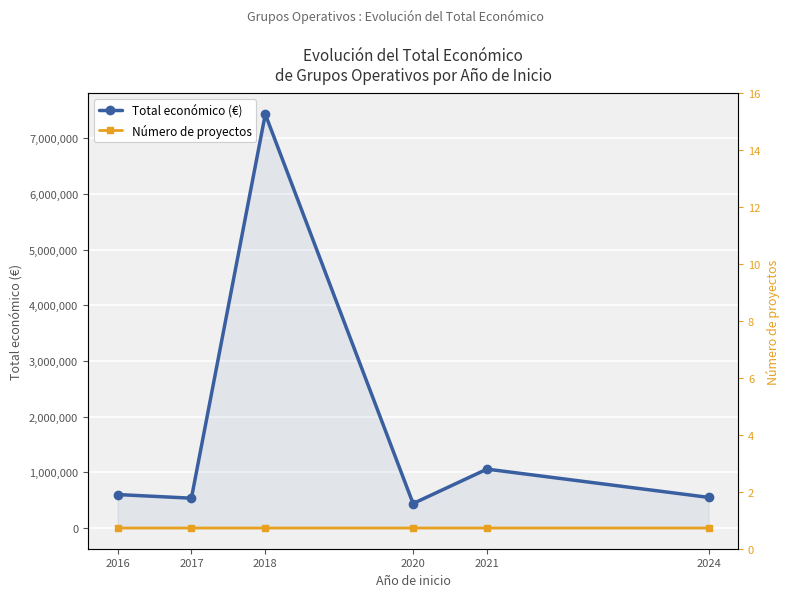

What is the difference between the highest and lowest values at 2020?

439593